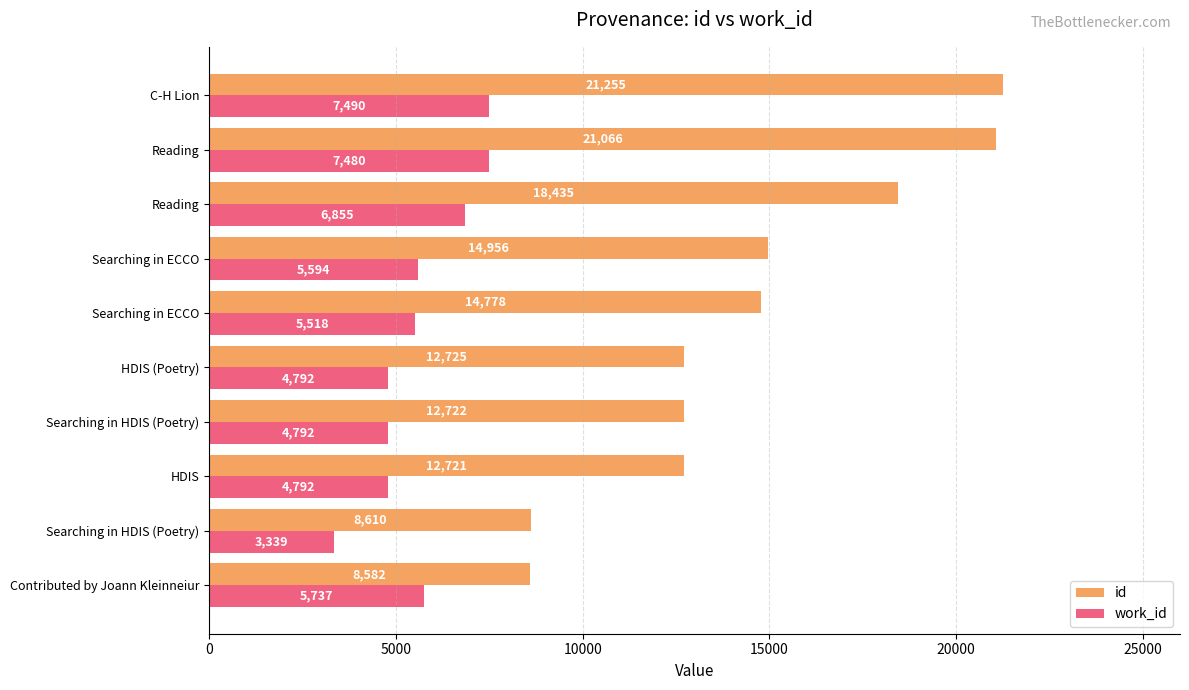

At which label does id reach its peak?

C-H Lion